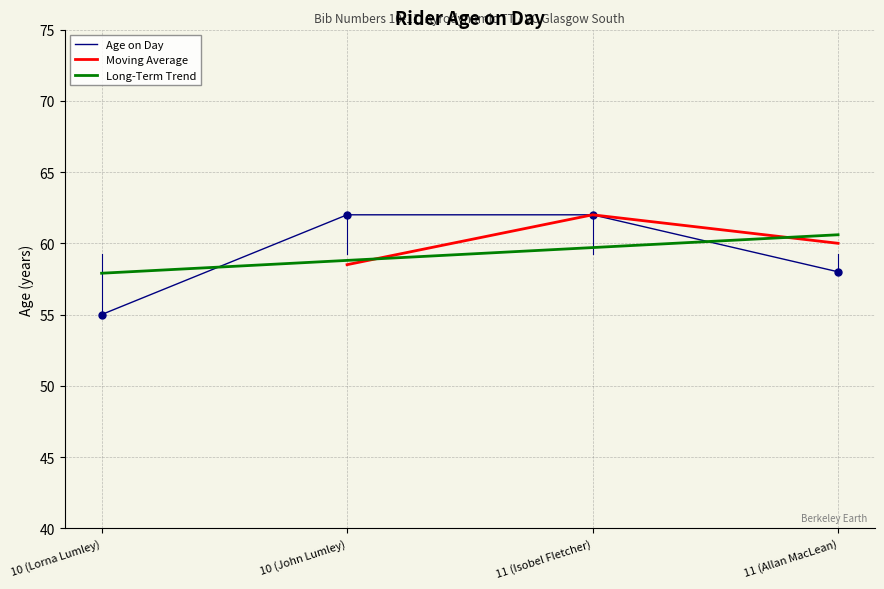

What is the label of the 2nd point from the right?

11 (Isobel Fletcher)